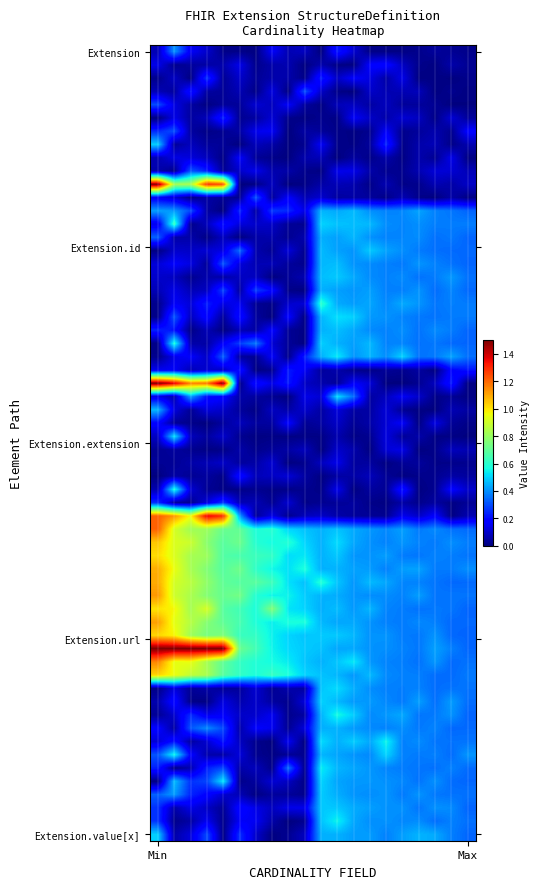

Count the number of categories in the chart.

2